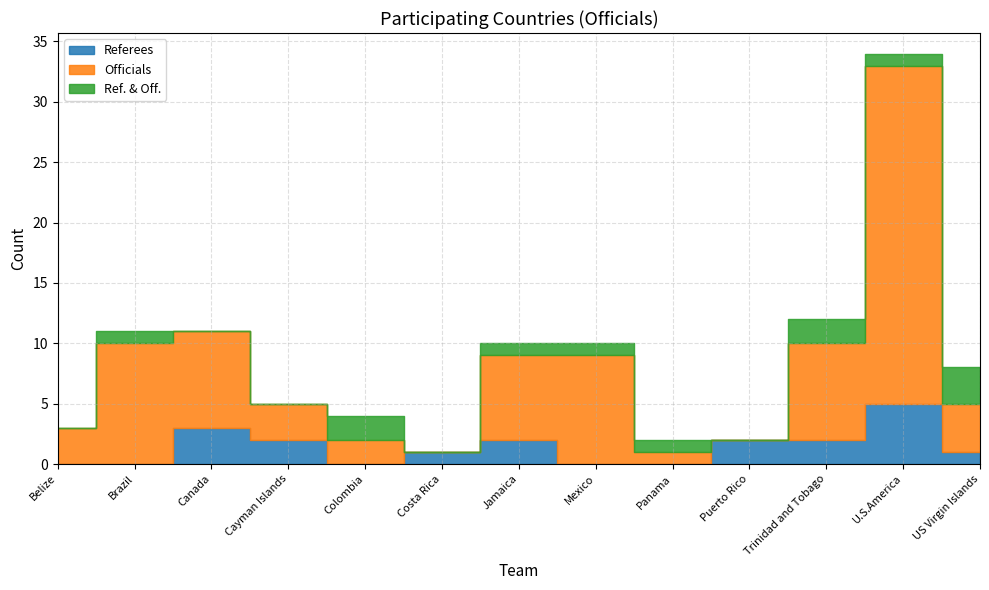

Which series has the largest range (max minus min)?

Officials